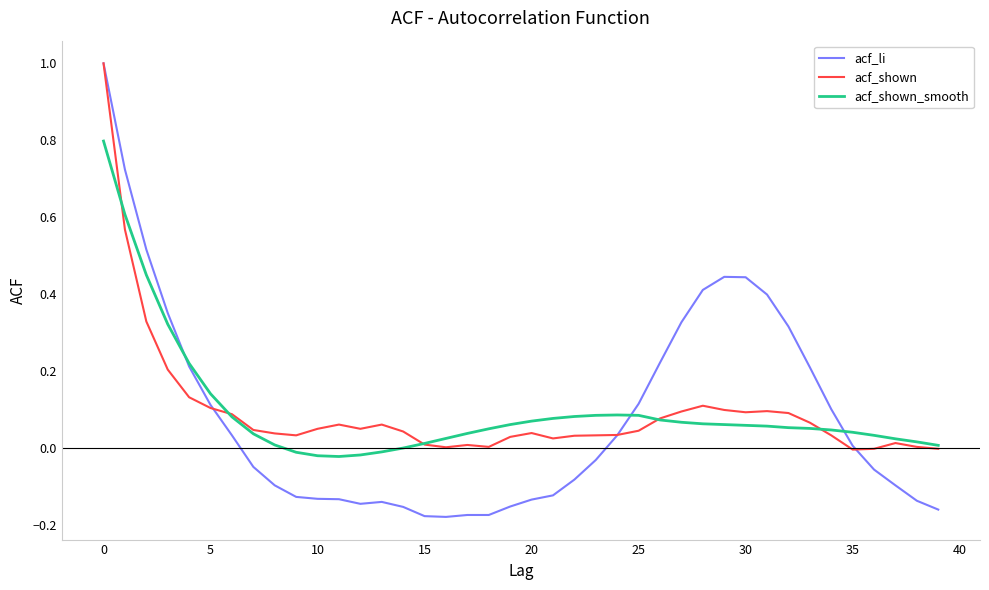

What is the difference between the maximum and minimum values in the acf_li series?

1.2